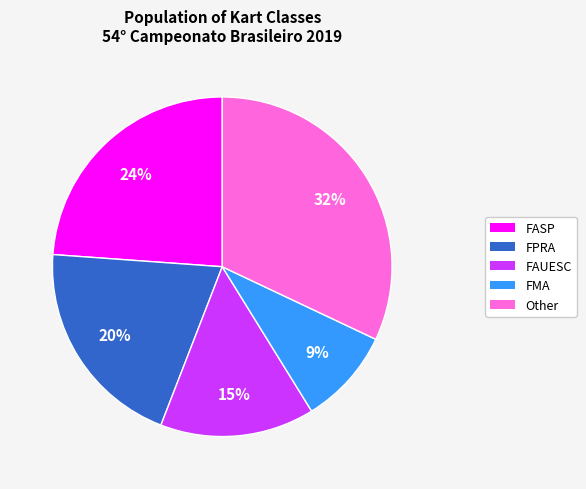

Is there a majority slice in this chart?

No